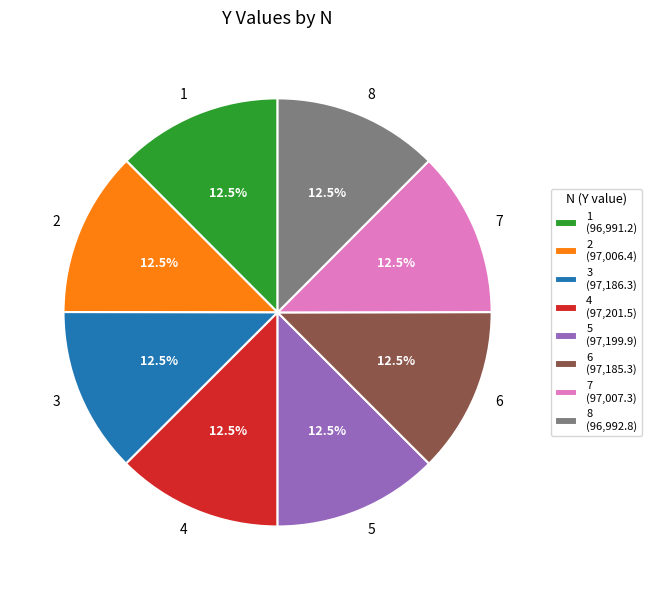

Is 4 the majority of the pie?

No